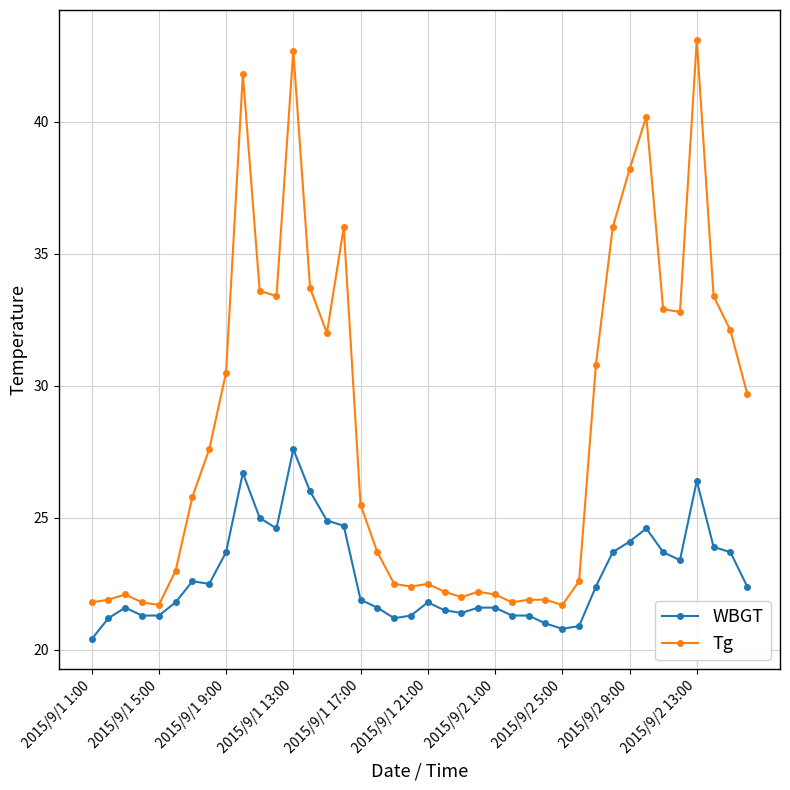

What is the value of the Tg point at the 16th from the left?

36.0